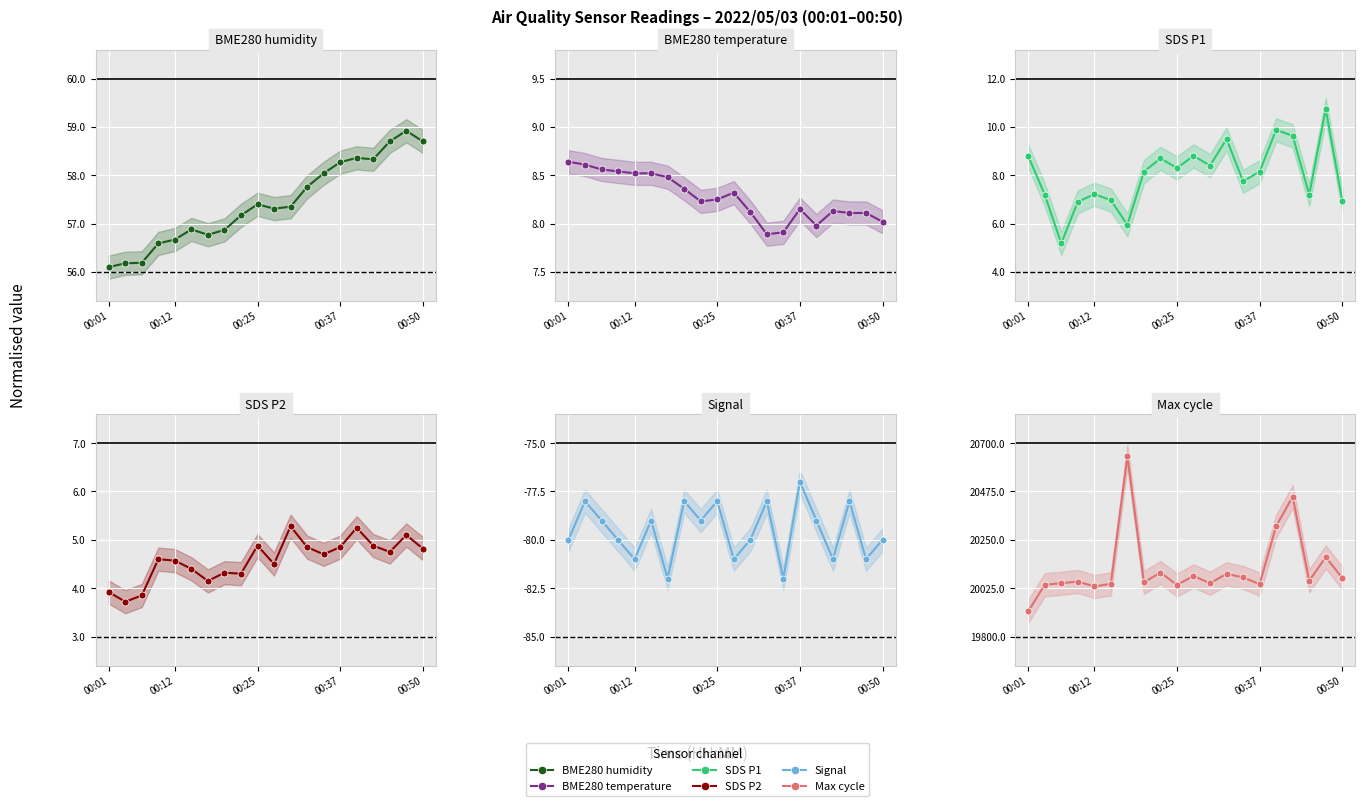

Does the chart display data point markers on the line(s)?

Yes